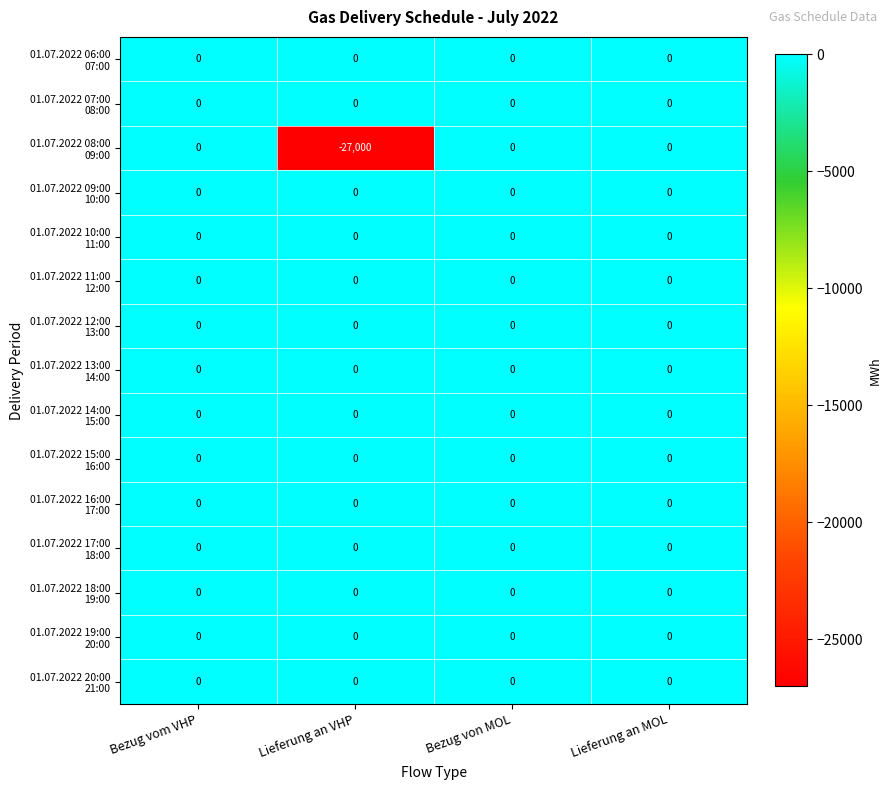

What is the total value across all series at Lieferung an VHP?

-27000